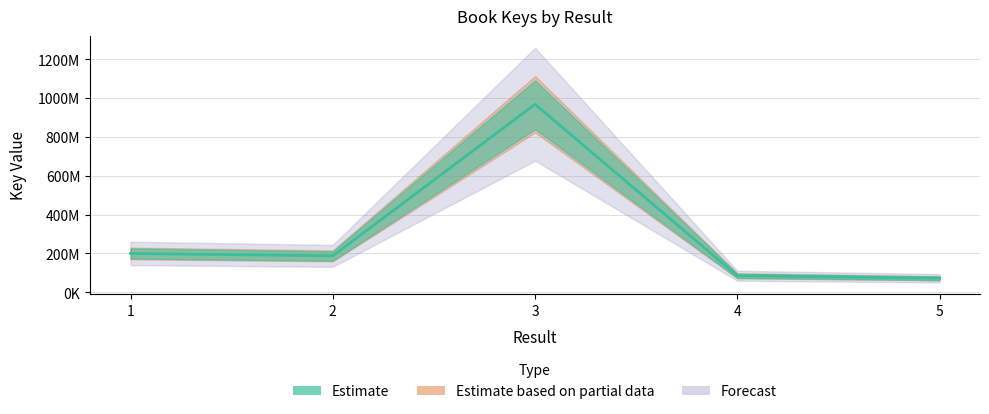

Rank the categories by value from lowest to highest.

5, 4, 2, 1, 3